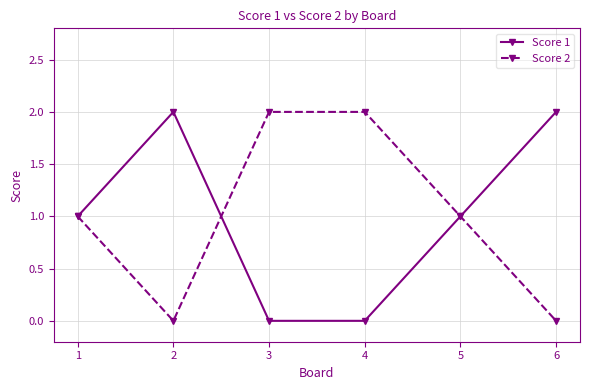

Rank the series at 3 from lowest to highest value.

Score 1, Score 2